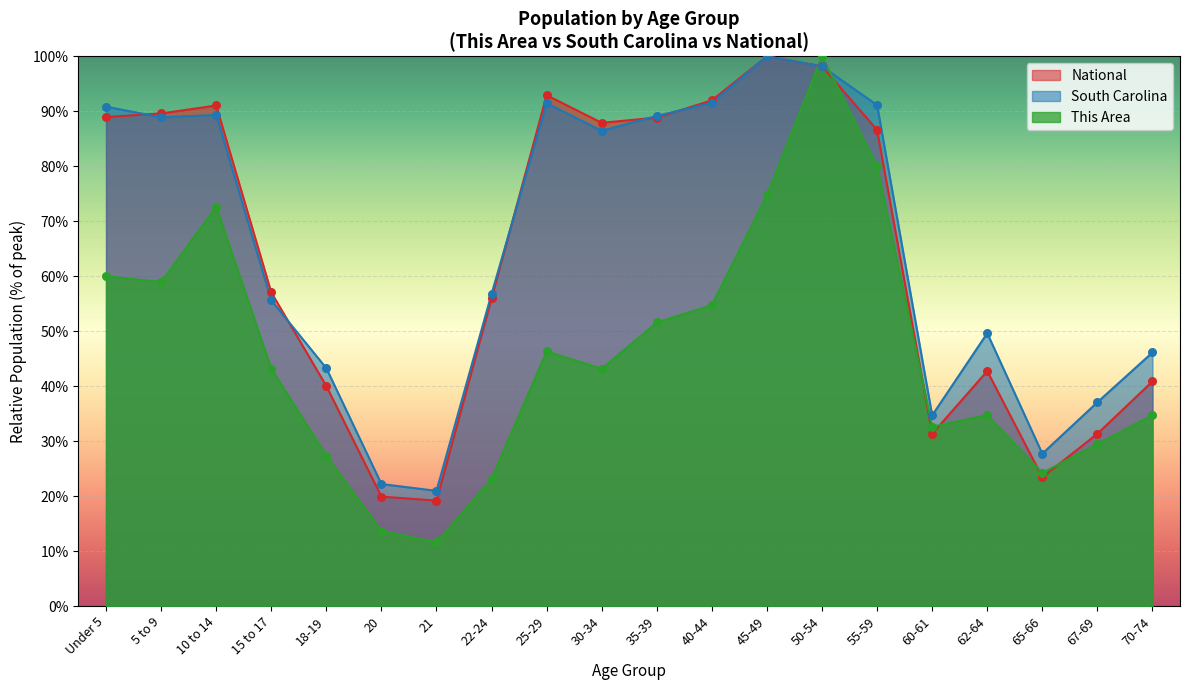

Which series has the largest Y range (max minus min)?

This Area